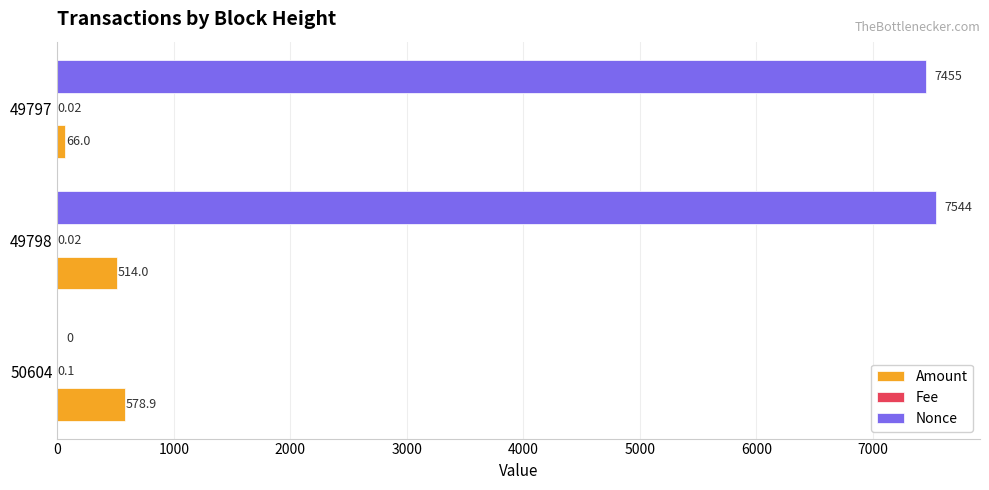

At which category is the sum across all series the highest?

49798